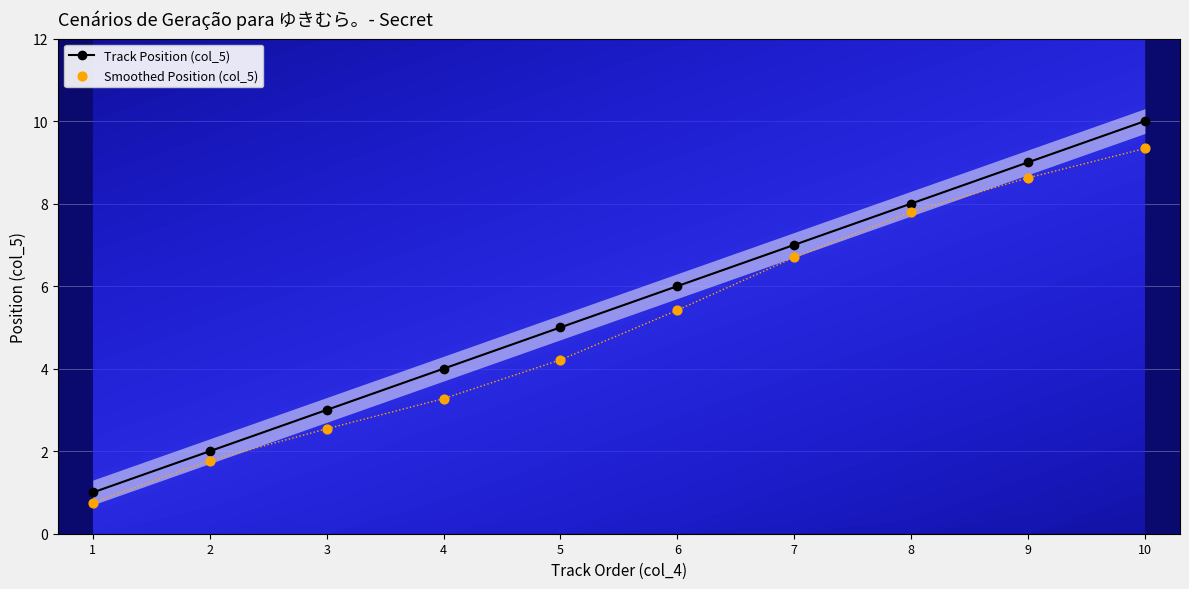

What is the total value across all series at 3?

5.5